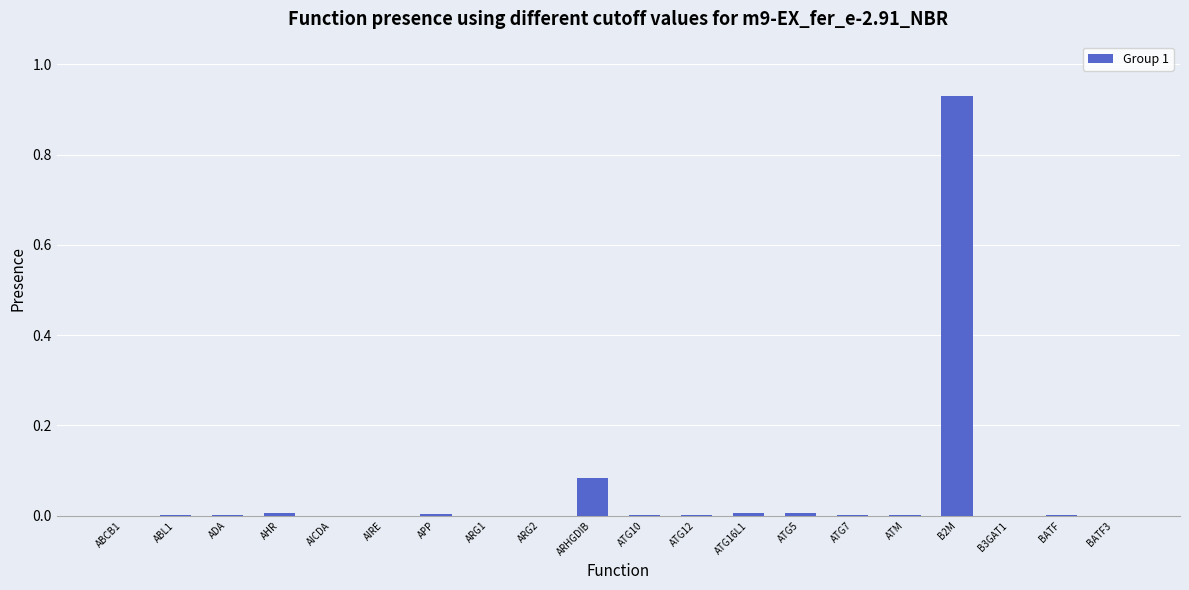

The chart shows a value of 0.0 at ABCB1. True or false?

True